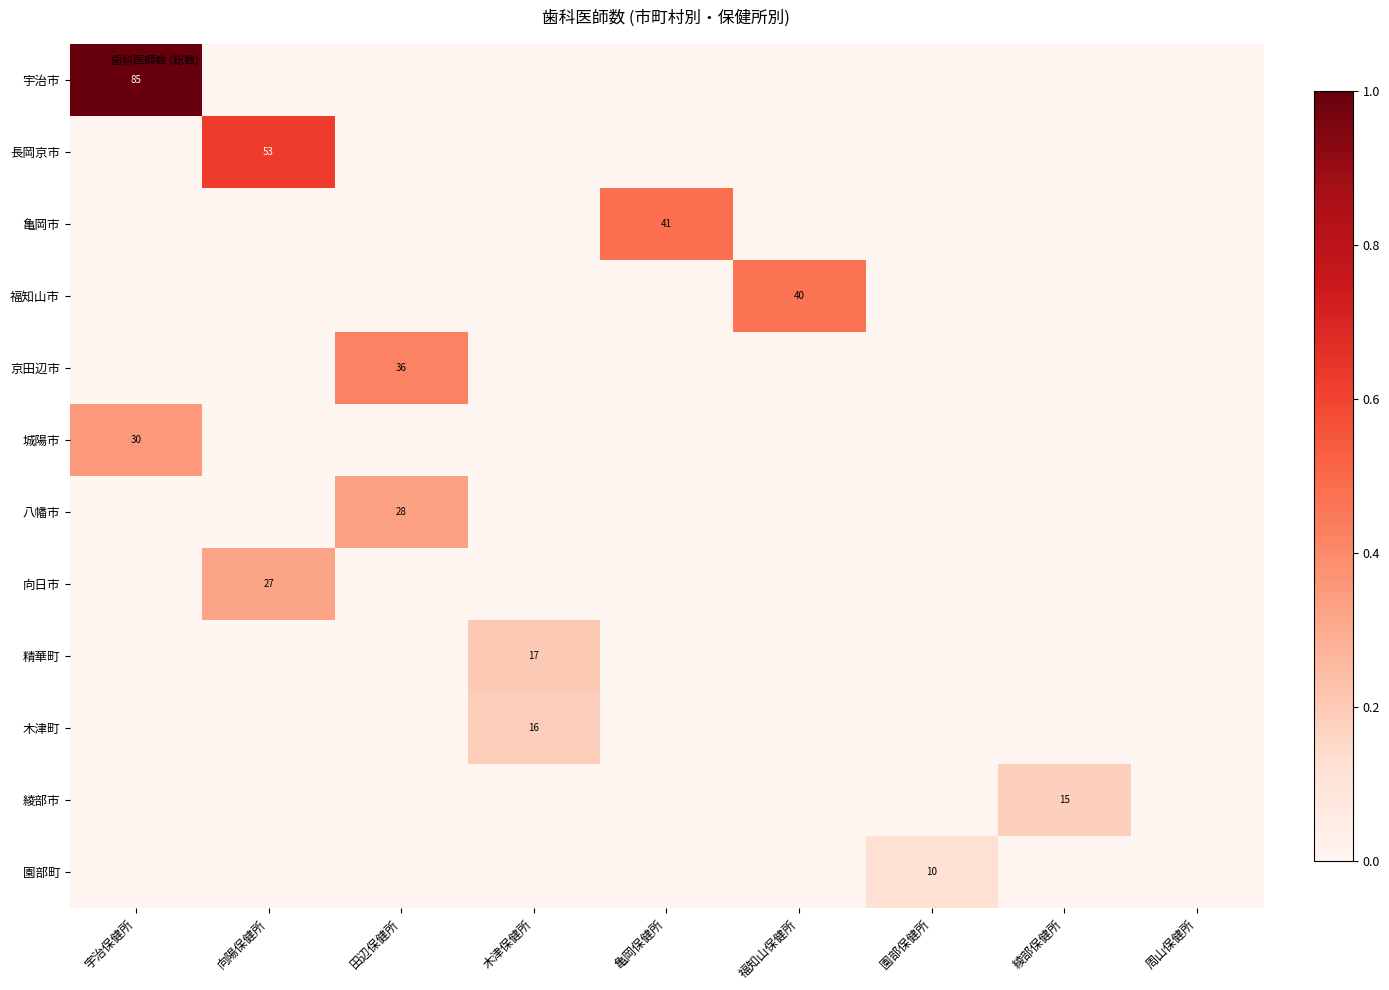

How many categories are shown in the chart?

9